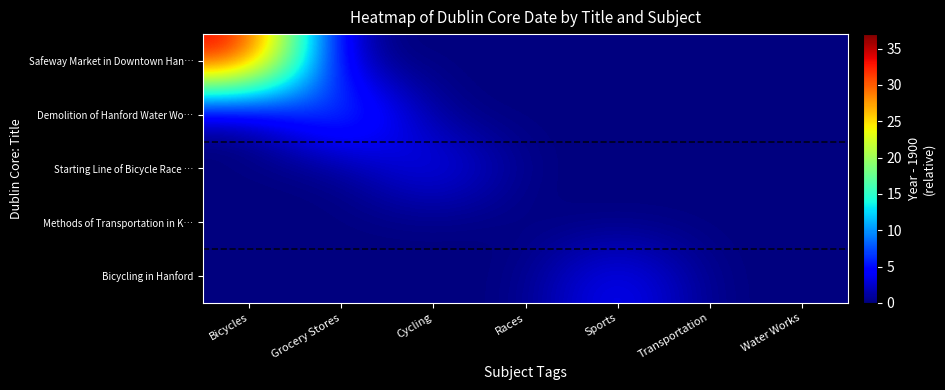

True or false: Bicycling in Hanford has a value of 2 at Water Works.

False